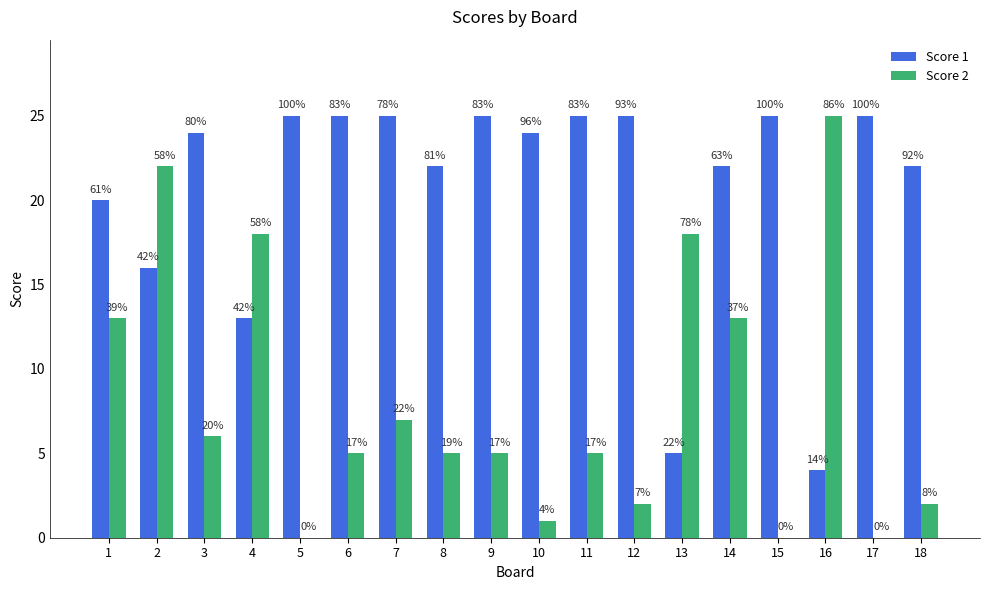

Is the value of Score 1 at 6 greater than the value of Score 2 at 6?

Yes